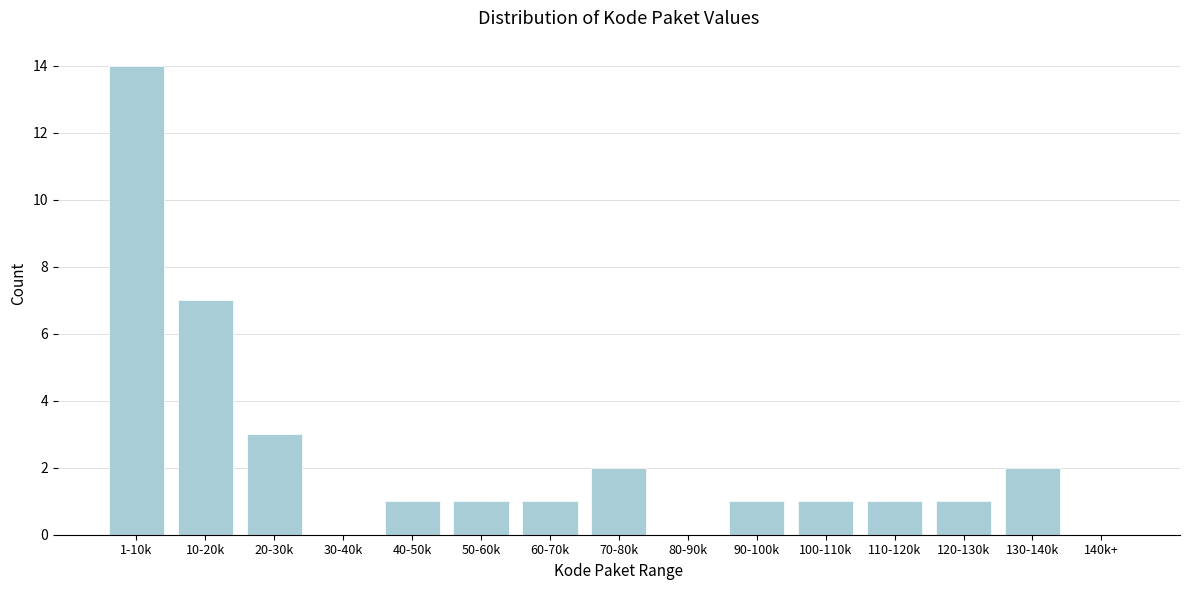

Reading left to right, extract all data points from this chart.

1-10k=14	10-20k=7	20-30k=3	30-40k=0	40-50k=1	50-60k=1	60-70k=1	70-80k=2	80-90k=0	90-100k=1	100-110k=1	110-120k=1	120-130k=1	130-140k=2	140k+=0